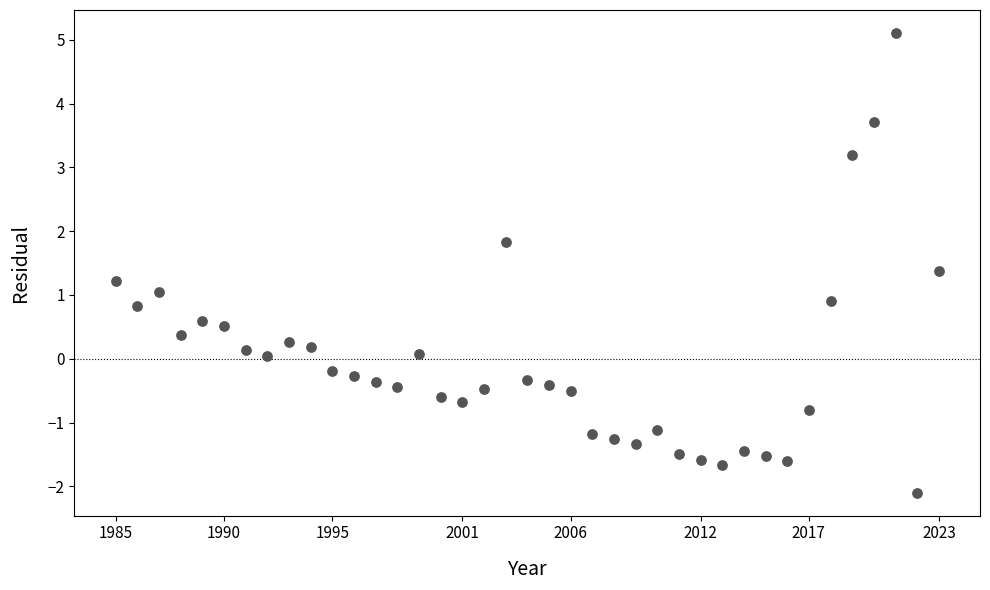

What is the range of Y values (max minus min)?

7.2